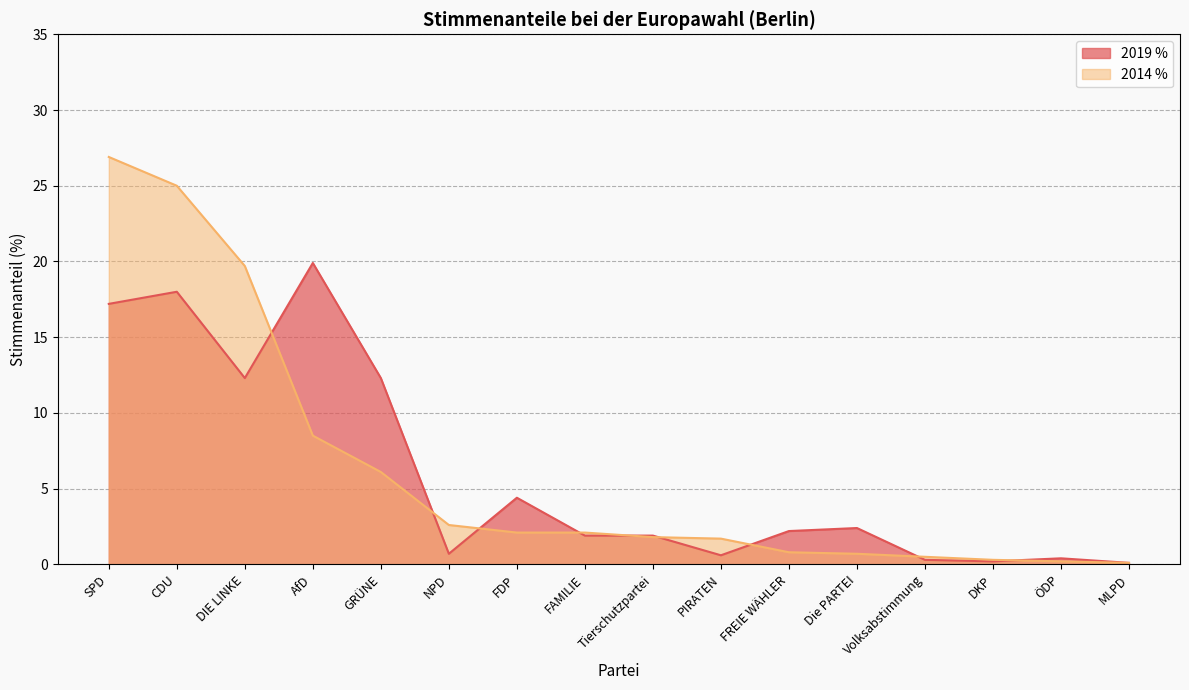

List the series in order of their overall mean, lowest first.

2019 %, 2014 %